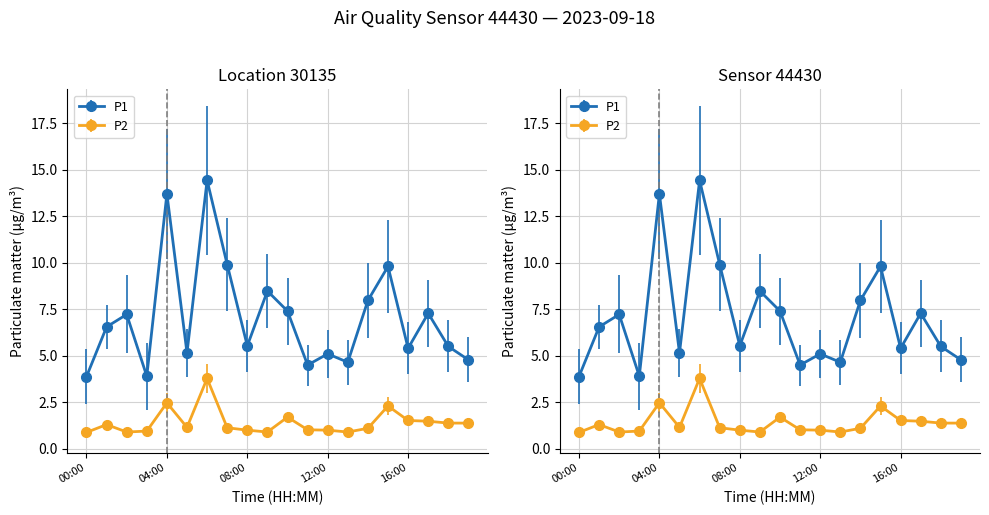

Is the value of P1 at 02:00 greater than the value of P2 at 00:00?

Yes